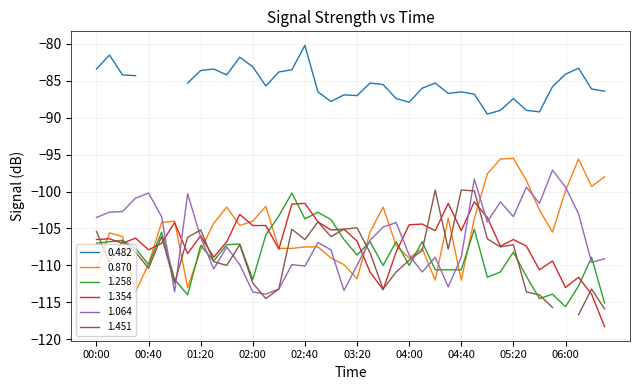

Does the chart display data point markers on the line(s)?

No